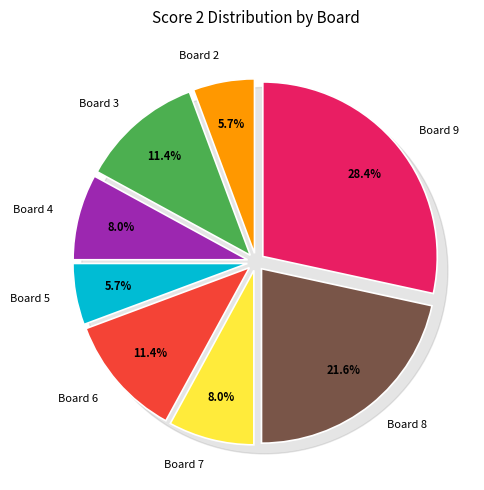

To the nearest percent, what portion does Board 5 represent?

6%